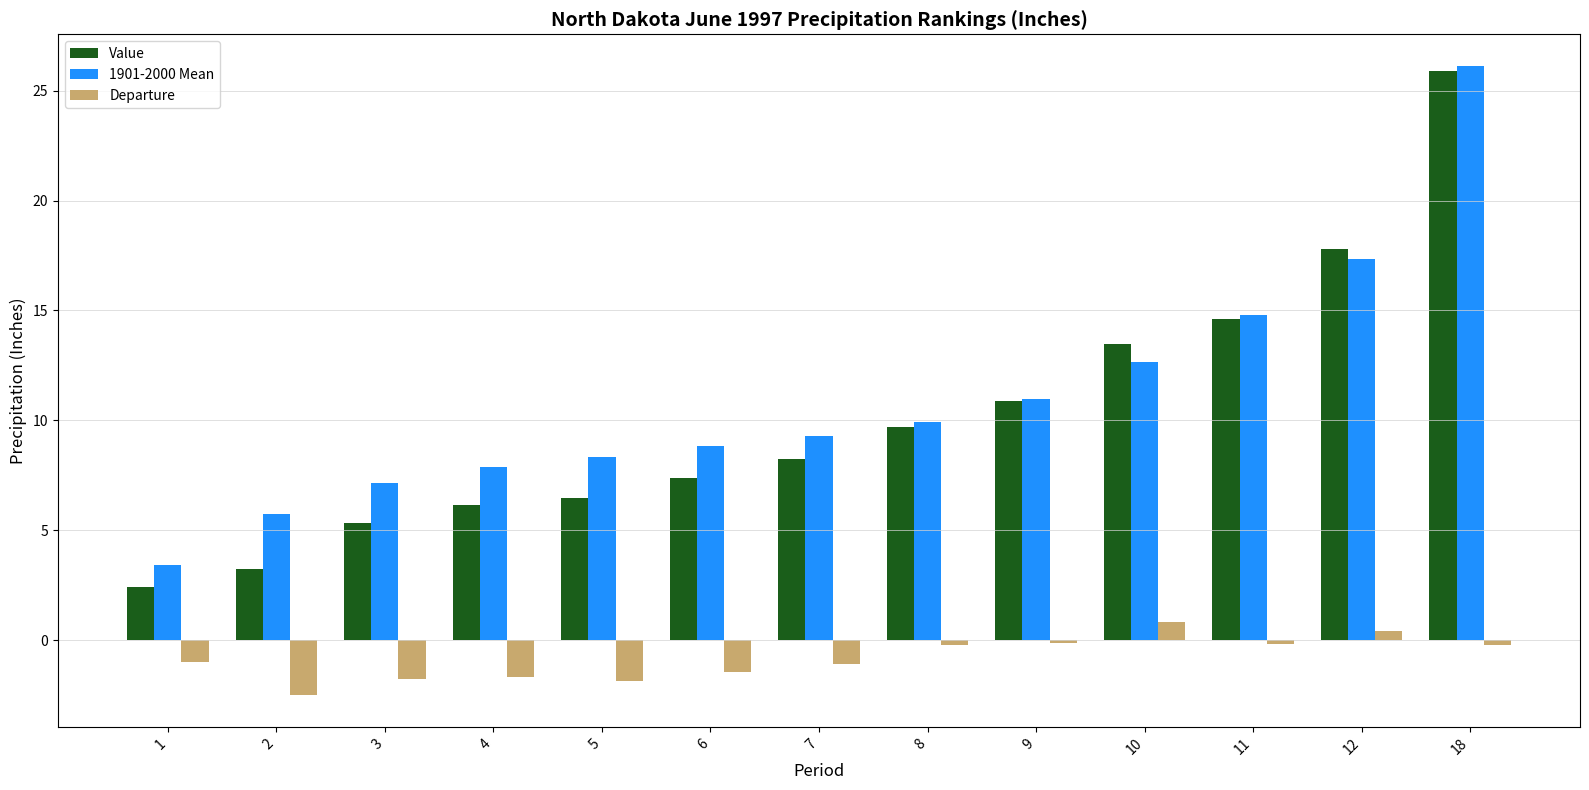

What is the smallest value displayed?

-2.5